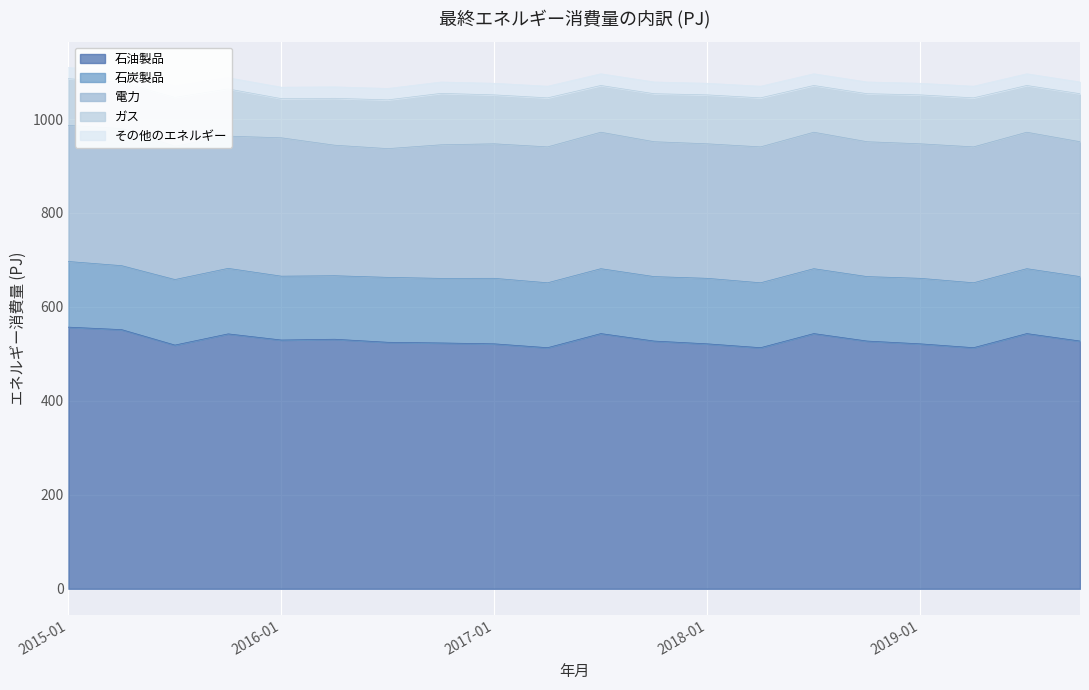

The ガス series shows 68.6 at 2017-04. True or false?

False